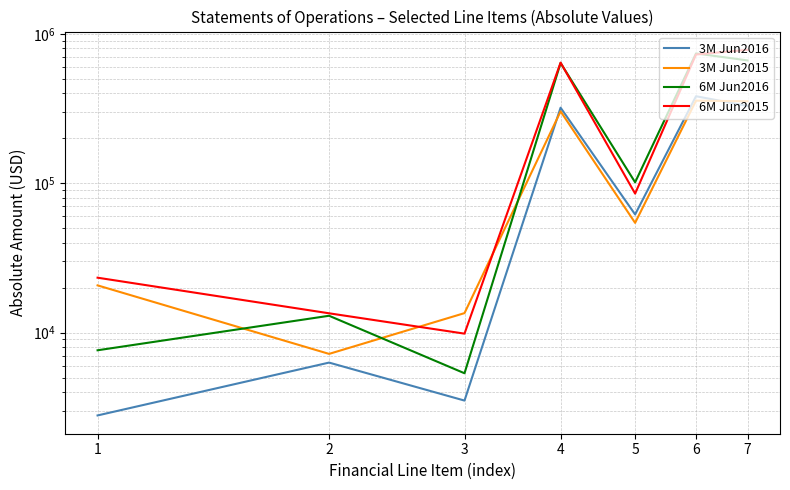

What is the difference between the maximum and minimum values in the 6M Jun2015 series?

770852